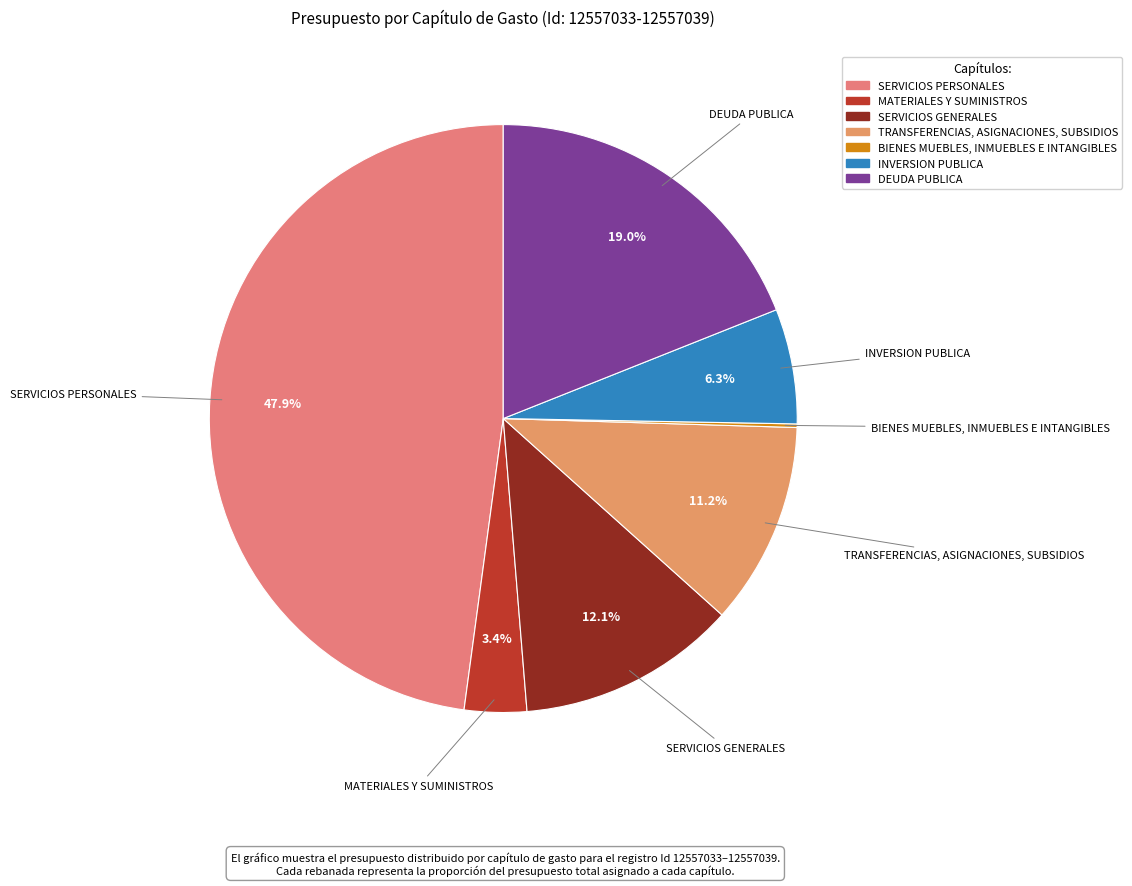

Which category has the biggest portion of the pie?

SERVICIOS PERSONALES